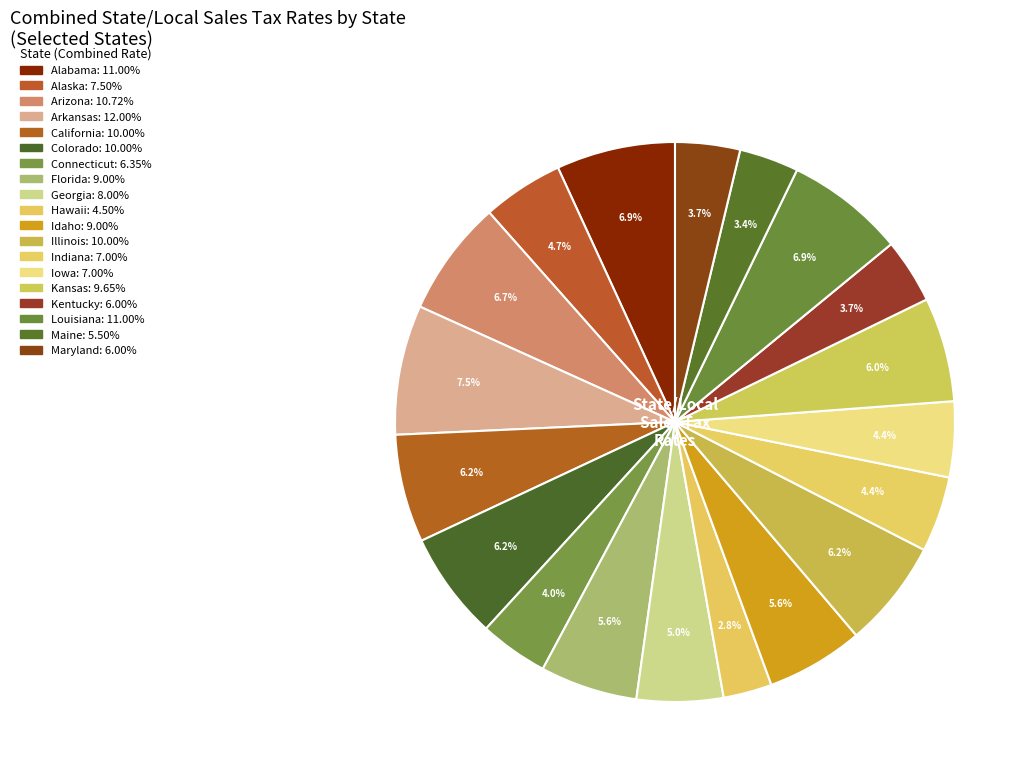

Which slice is the smallest?

Hawaii